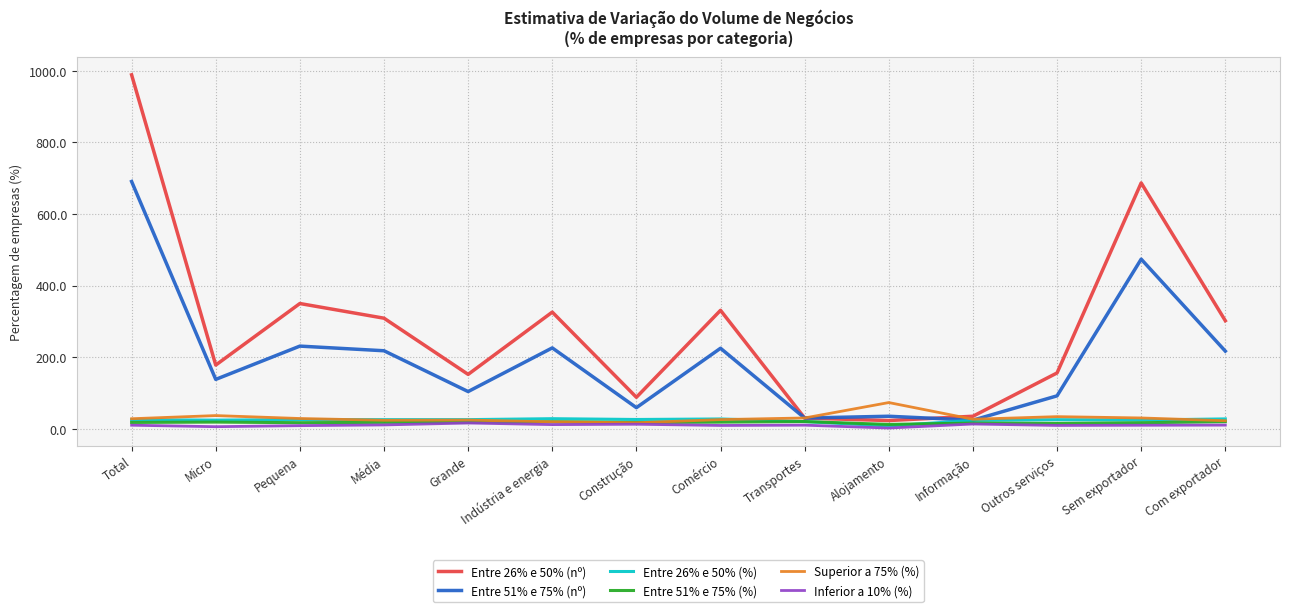

How many lines are shown in the chart?

6